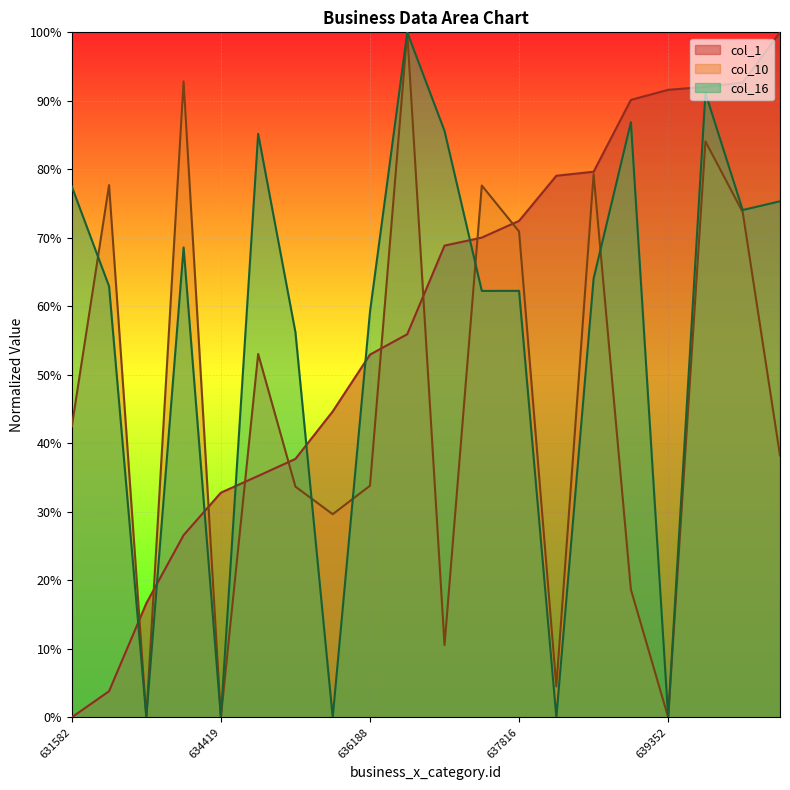

True or false: col_16 has more than 0 interior local peaks.

True